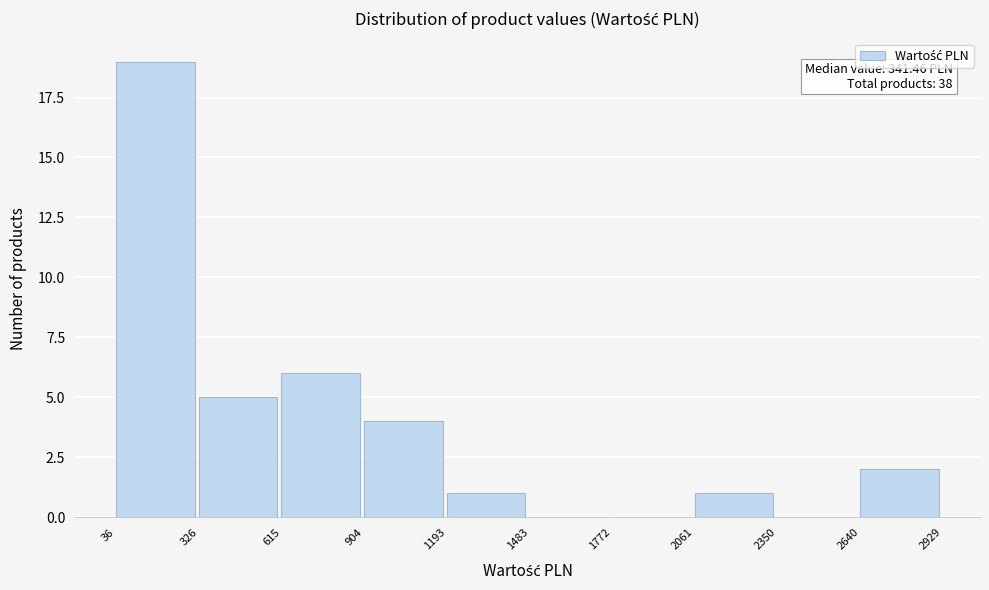

Which range on the x-axis has the tallest bar?

36 to 326